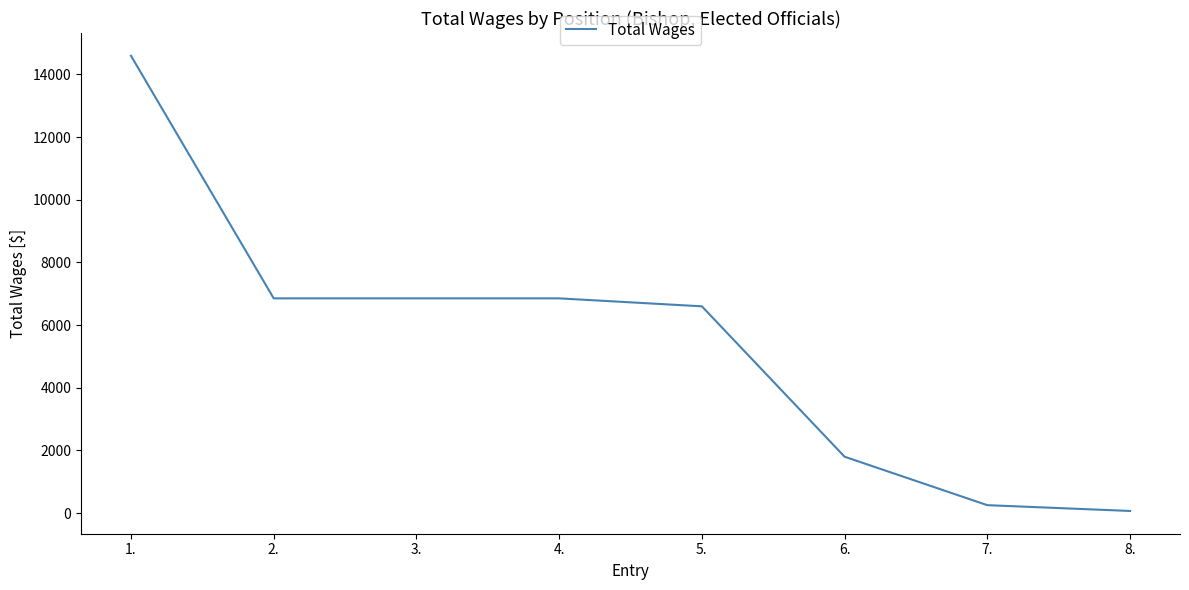

What is the sum of all values?

43881